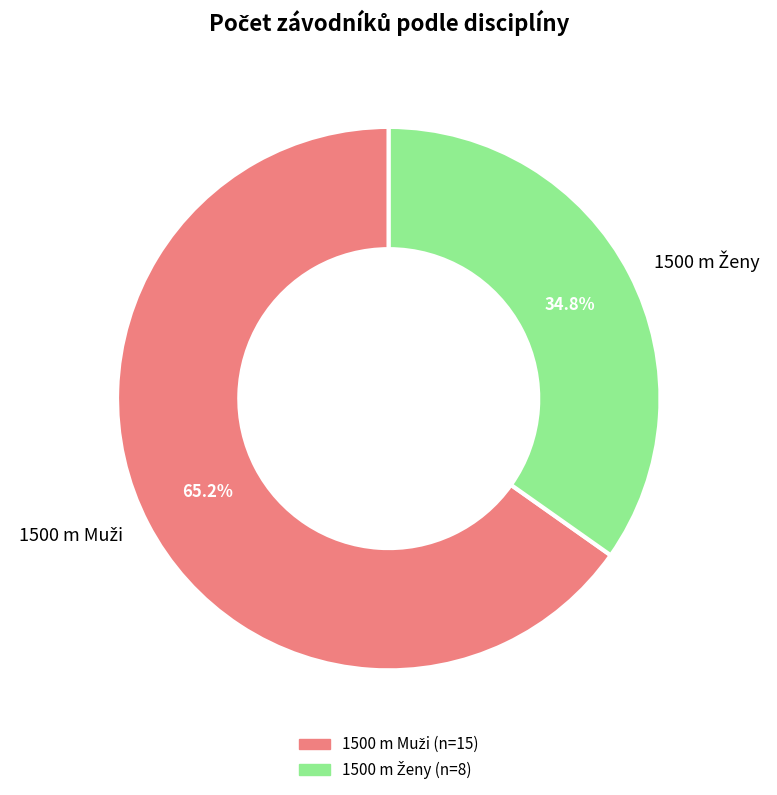

Does any single category account for the majority?

Yes